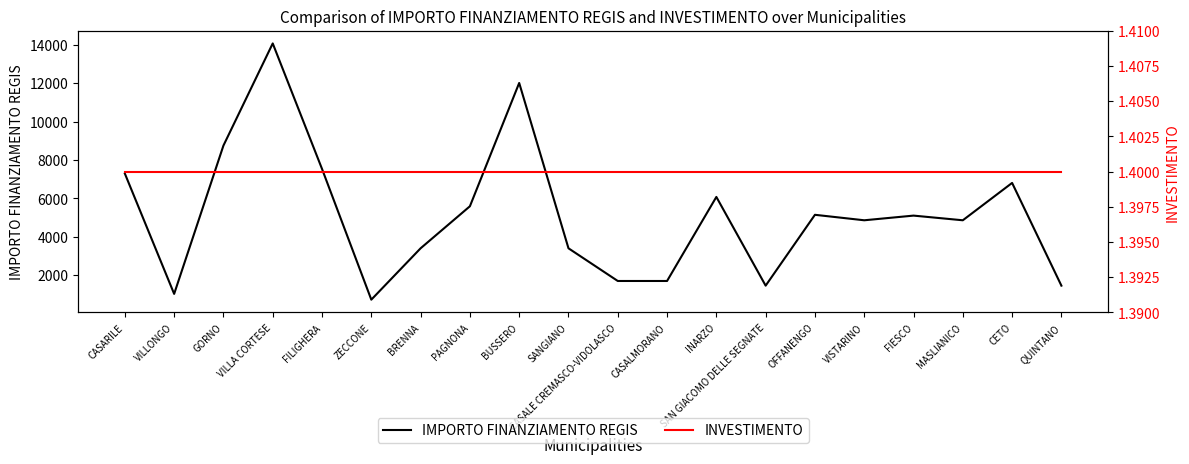

What is the label of the 8th point from the left?

PAGNONA